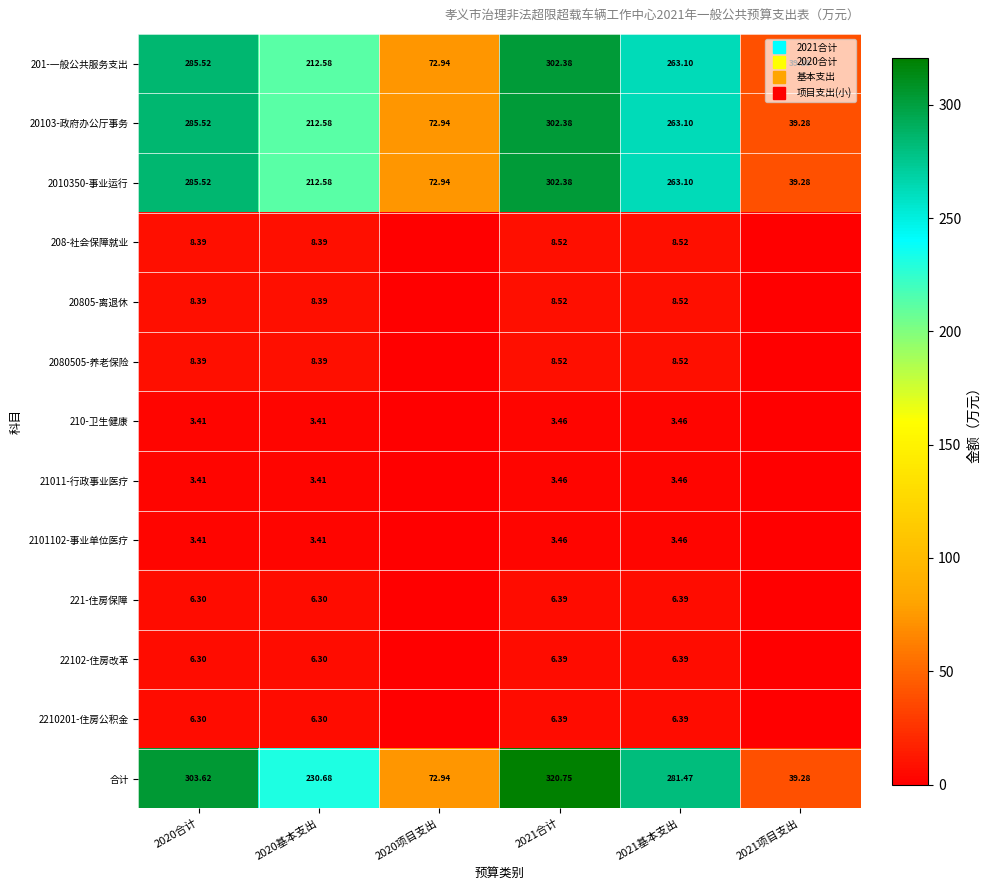

What is the highest value of the 22102-住房改革 series?

6.4